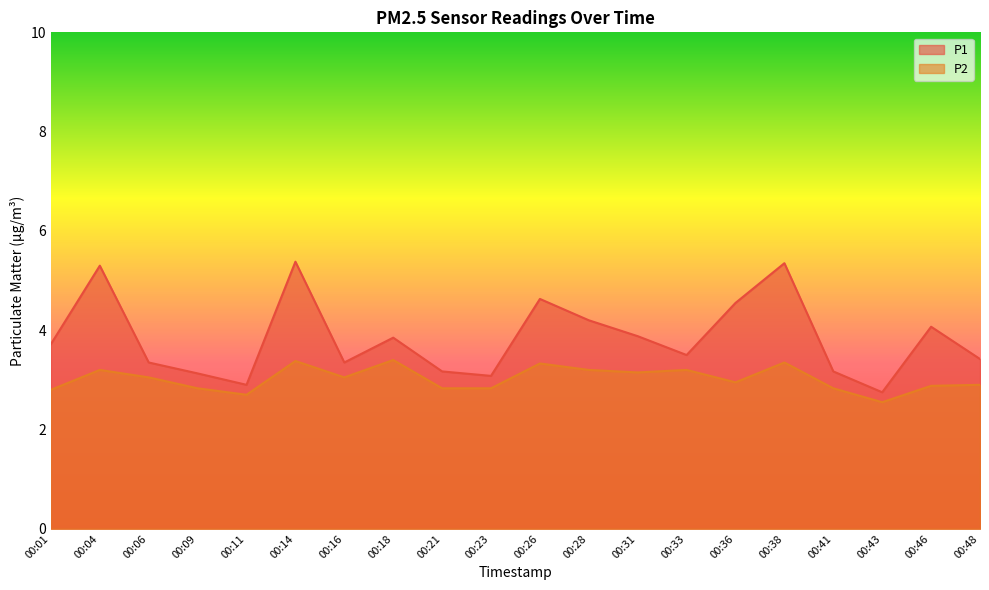

Between 00:43 and 00:11, which is larger?

00:11